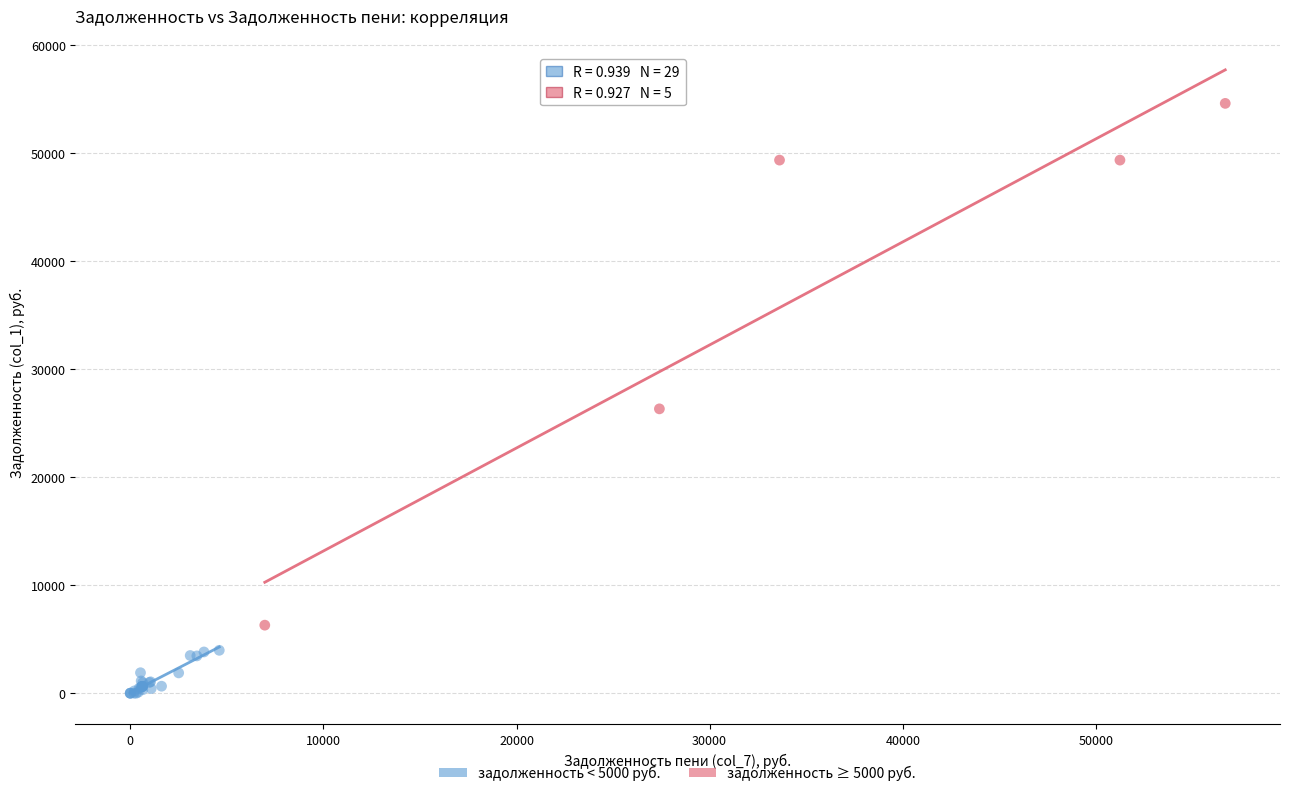

Which series has the widest spread of Y values?

задолженность ≥ 5000 руб.